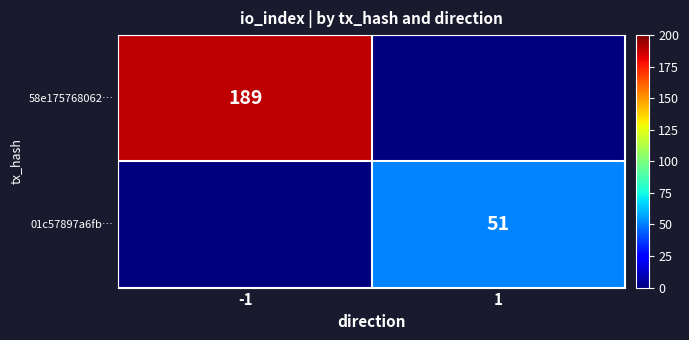

Is it true that 58e175768062… equals 189 at -1?

True